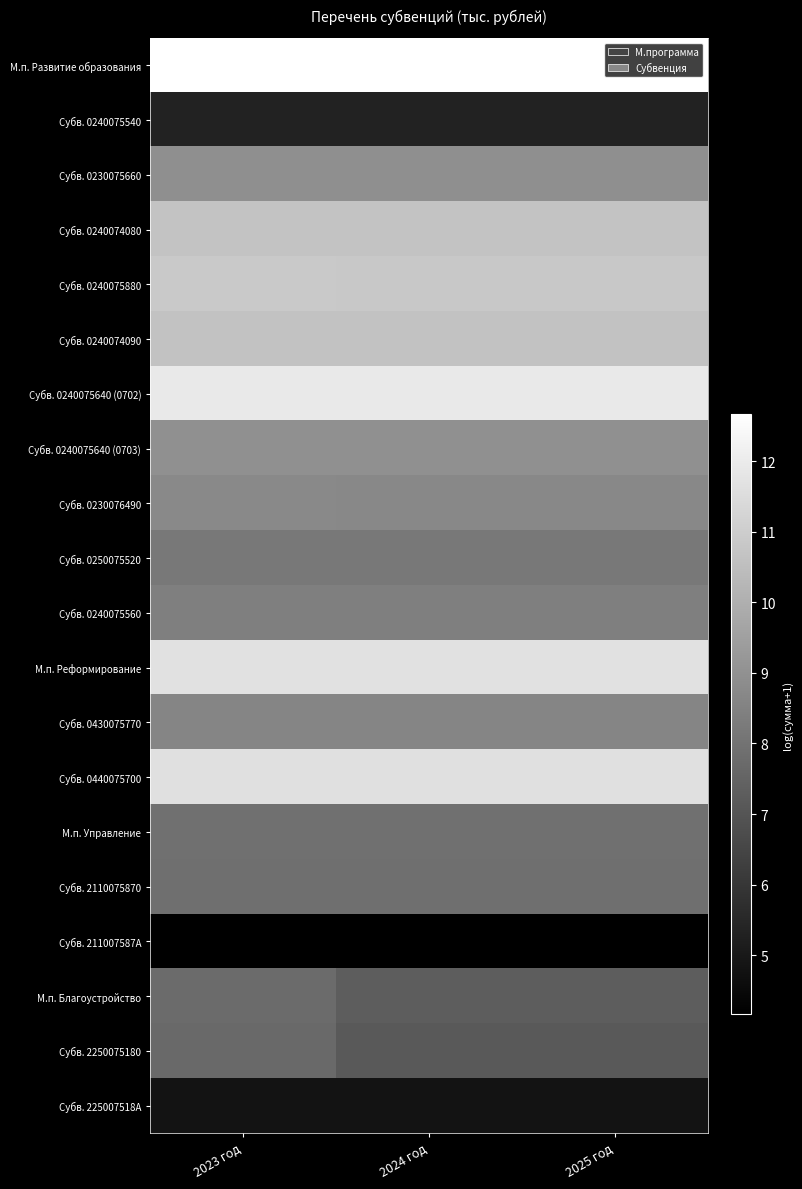

Reading left to right, what are all the values shown in this chart?

М.п. Развитие образования: 2023 год=12.7	2024 год=12.7	2025 год=12.7
Субв. 0240075540: 2023 год=5.3	2024 год=5.3	2025 год=5.3
Субв. 0230075660: 2023 год=8.9	2024 год=8.9	2025 год=8.9
Субв. 0240074080: 2023 год=10.7	2024 год=10.7	2025 год=10.7
Субв. 0240075880: 2023 год=10.9	2024 год=10.8	2025 год=10.8
Субв. 0240074090: 2023 год=10.6	2024 год=10.6	2025 год=10.6
Субв. 0240075640 (0702): 2023 год=11.9	2024 год=11.9	2025 год=11.9
Субв. 0240075640 (0703): 2023 год=9.0	2024 год=9.0	2025 год=9.0
Субв. 0230076490: 2023 год=8.7	2024 год=8.7	2025 год=8.7
Субв. 0250075520: 2023 год=8.2	2024 год=8.2	2025 год=8.2
Субв. 0240075560: 2023 год=8.4	2024 год=8.4	2025 год=8.4
М.п. Реформирование: 2023 год=11.7	2024 год=11.7	2025 год=11.7
Субв. 0430075770: 2023 год=8.6	2024 год=8.6	2025 год=8.6
Субв. 0440075700: 2023 год=11.6	2024 год=11.6	2025 год=11.6
М.п. Управление: 2023 год=7.9	2024 год=7.9	2025 год=7.9
Субв. 2110075870: 2023 год=7.9	2024 год=7.9	2025 год=7.9
Субв. 211007587A: 2023 год=4.2	2024 год=4.2	2025 год=4.2
М.п. Благоустройство: 2023 год=7.7	2024 год=7.3	2025 год=7.3
Субв. 2250075180: 2023 год=7.7	2024 год=7.2	2025 год=7.2
Субв. 225007518A: 2023 год=4.8	2024 год=4.8	2025 год=4.8